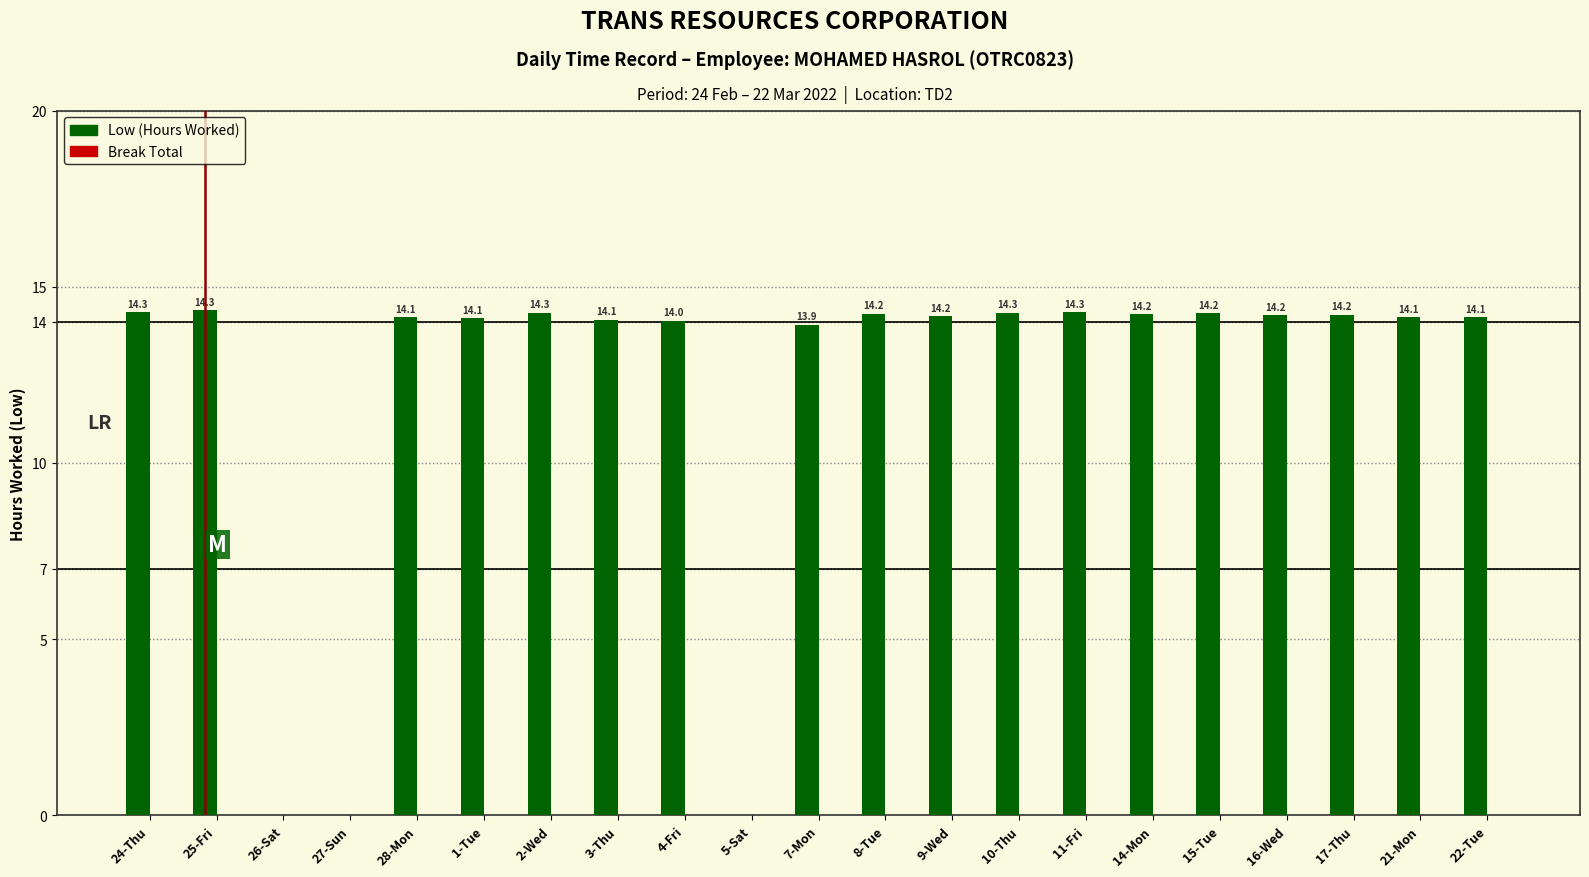

What is the ratio of the value at 1-Tue to the value at 10-Thu?

1.0